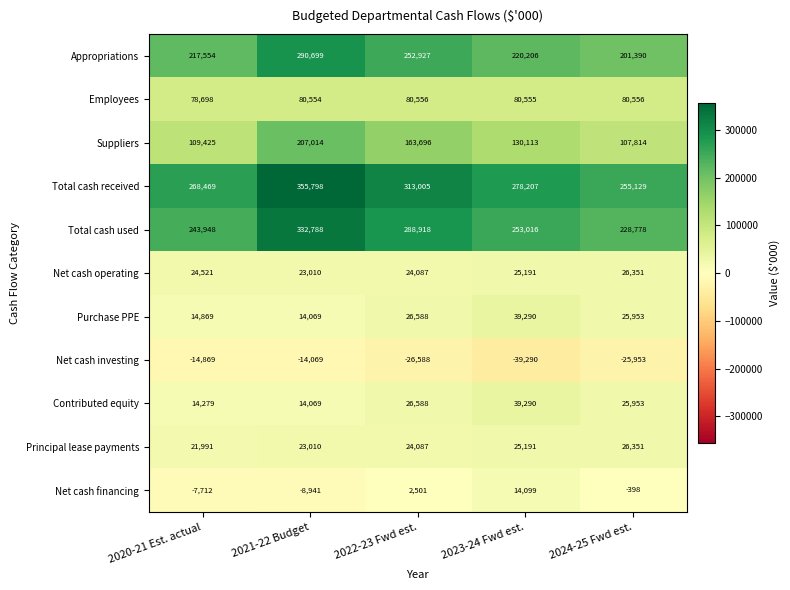

At which label does Contributed equity first exceed 25953?

2022-23 Fwd est.